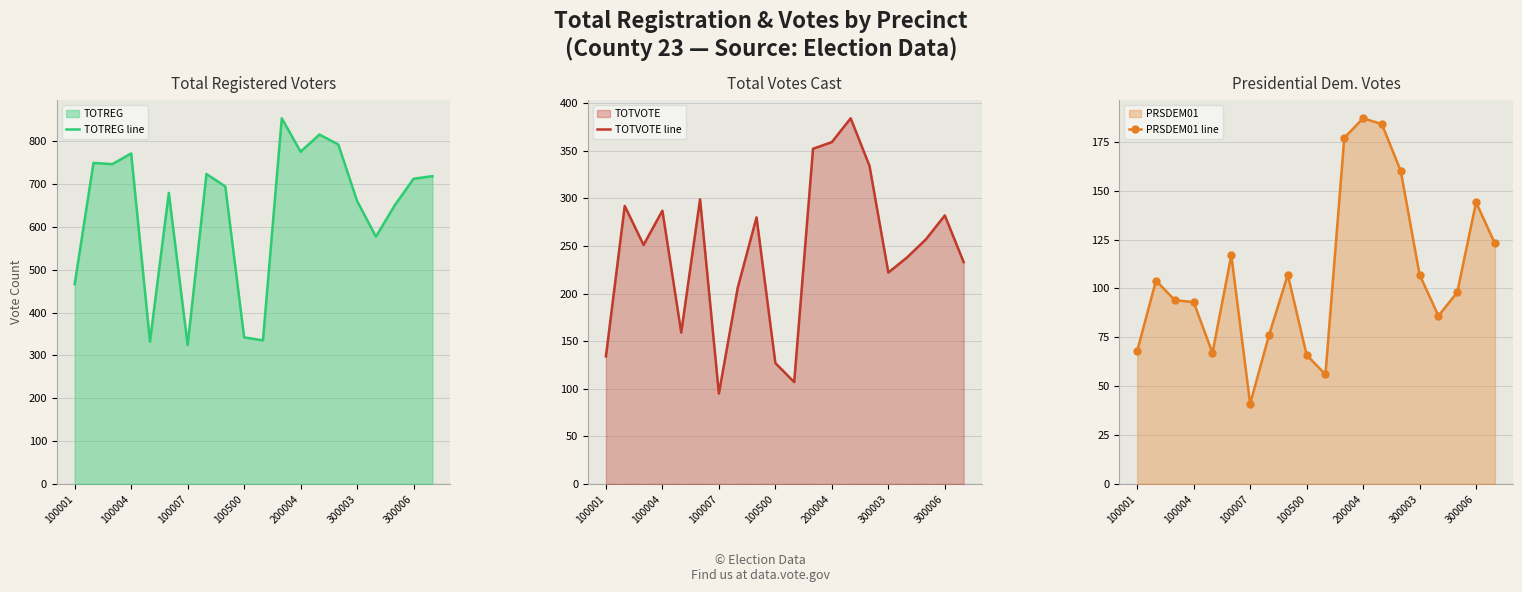

What is the average value of the PRSDEM01 line series?

108